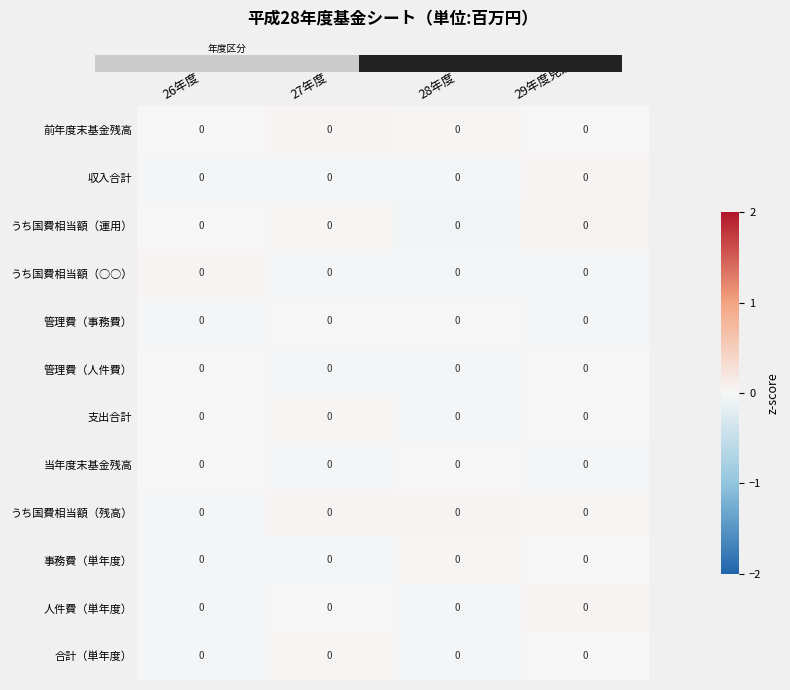

Rank the series at 28年度 from highest to lowest value.

うち国費相当額（残高）, 前年度末基金残高, 事務費（単年度）, 当年度末基金残高, 管理費（事務費）, 合計（単年度）, 管理費（人件費）, 支出合計, うち国費相当額（○○）, 収入合計, 人件費（単年度）, うち国費相当額（運用）